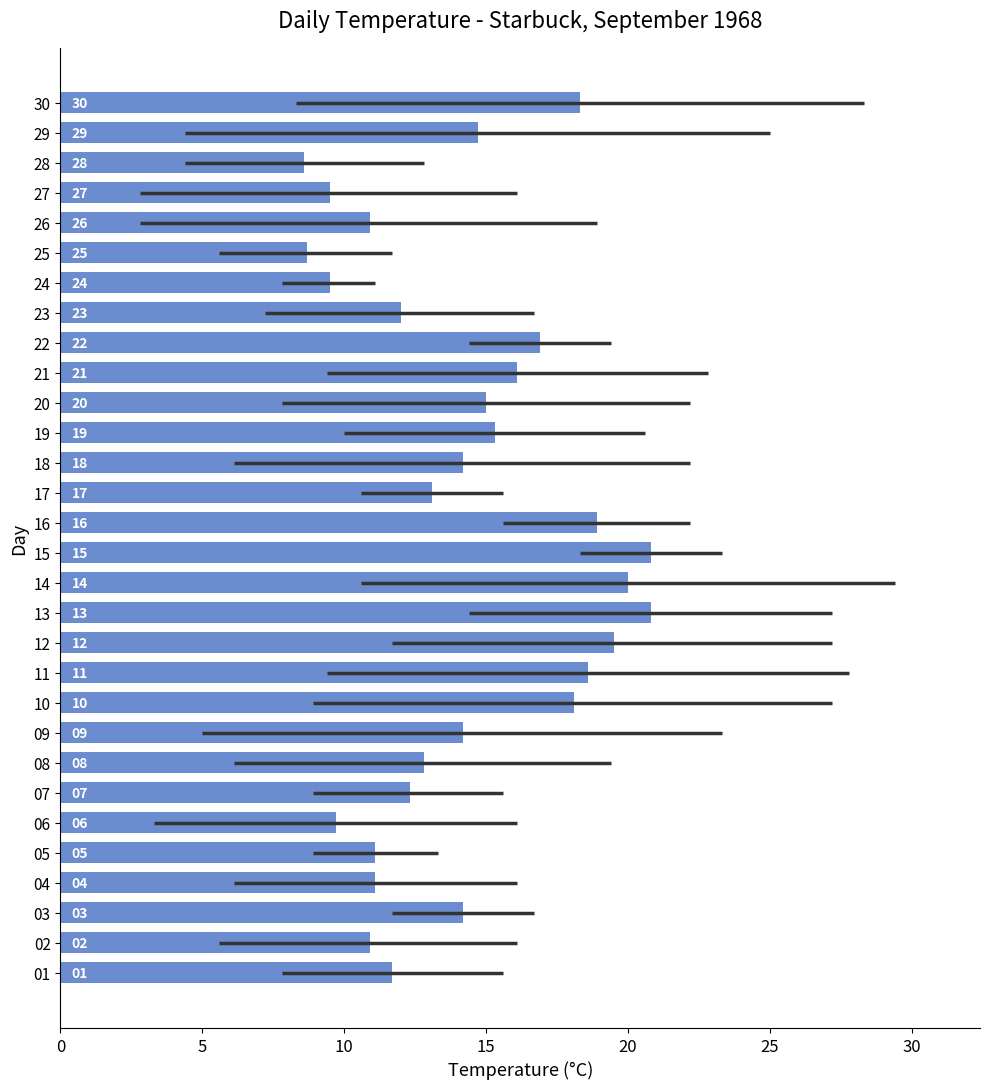

What is the maximum value shown in the chart?

20.8